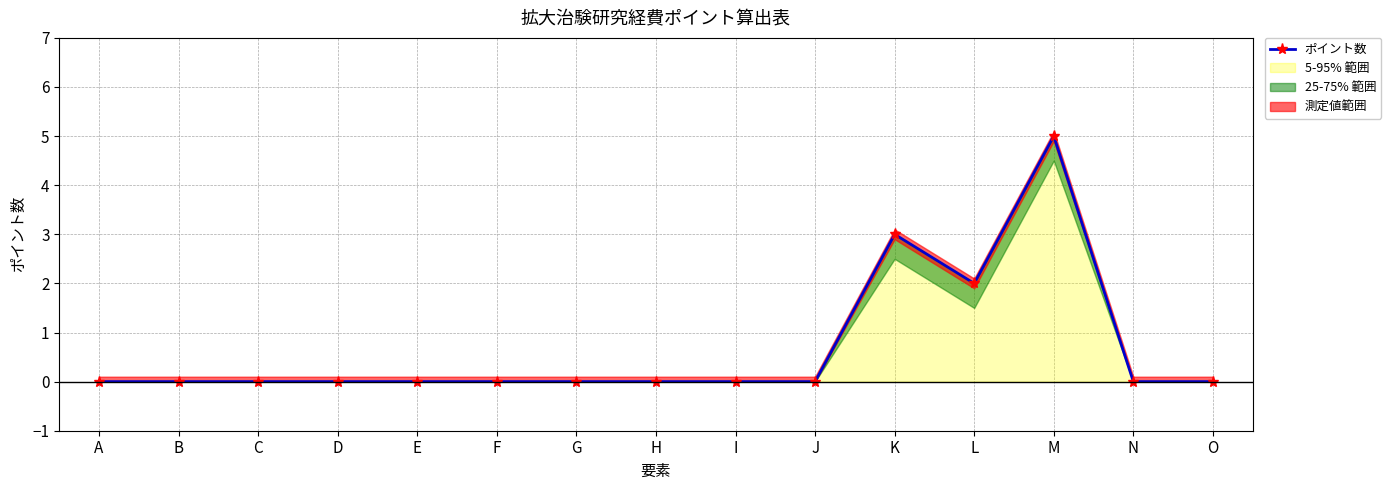

How many interior local valleys (lower than both neighbors) does the data have?

1